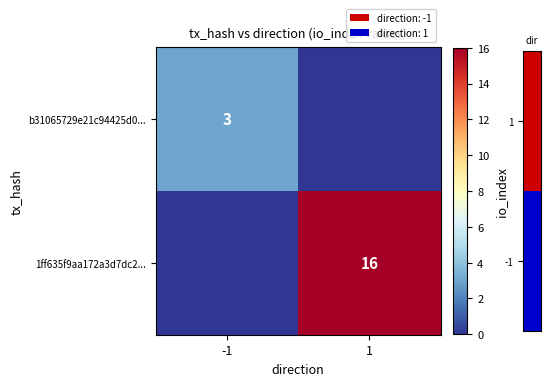

The value of b31065729e21c94425d0... at -1 is 3. True or false?

True